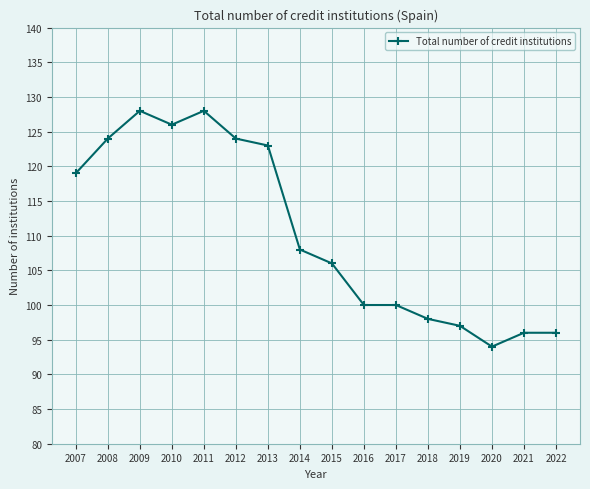

What is the sum of all values?

1767